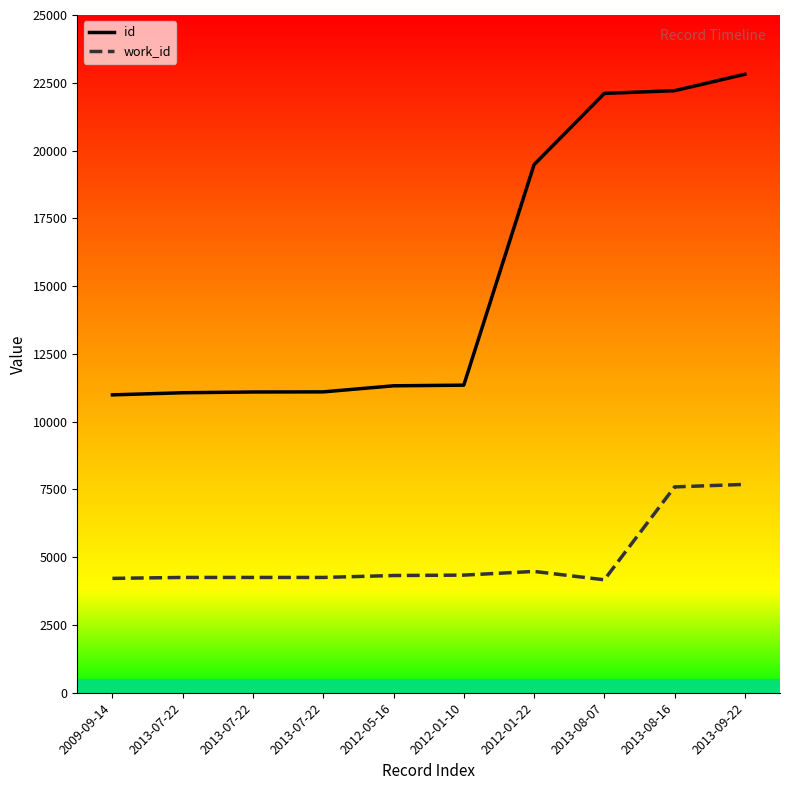

True or false: id and work_id intersect in this chart.

False